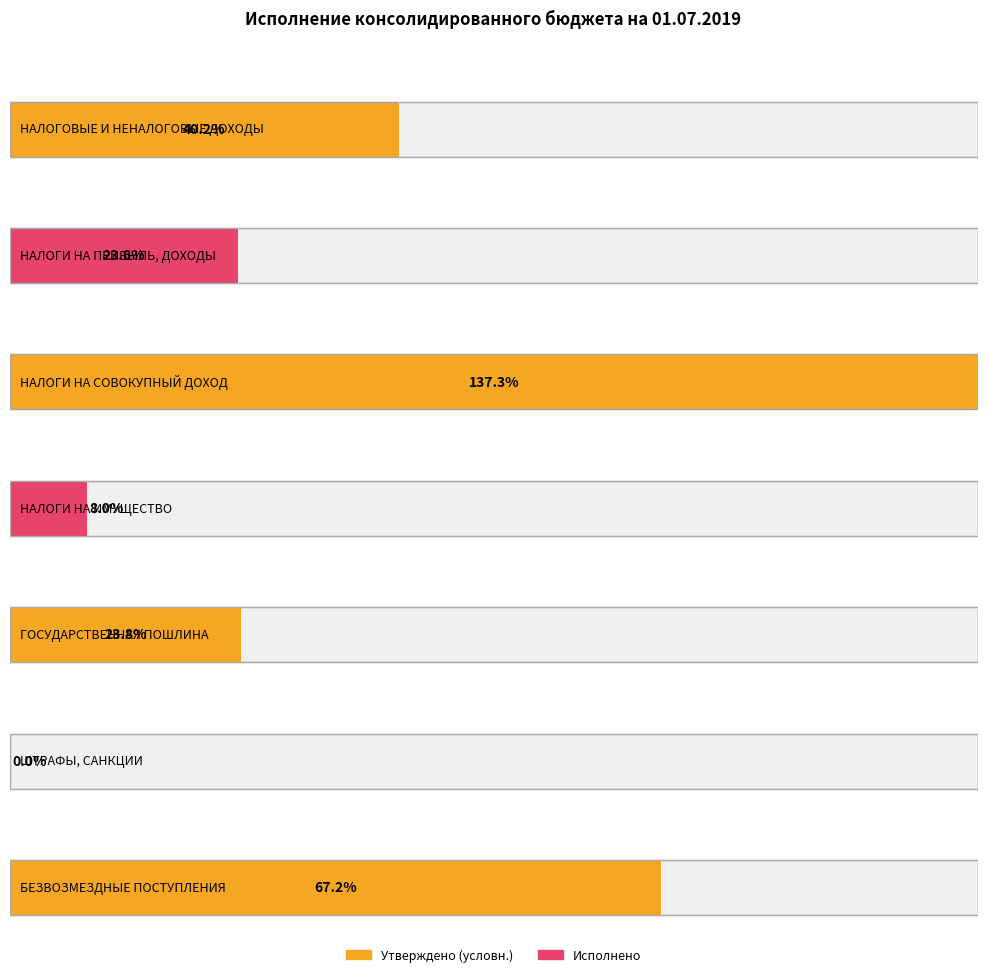

How many groups of bars are there?

7